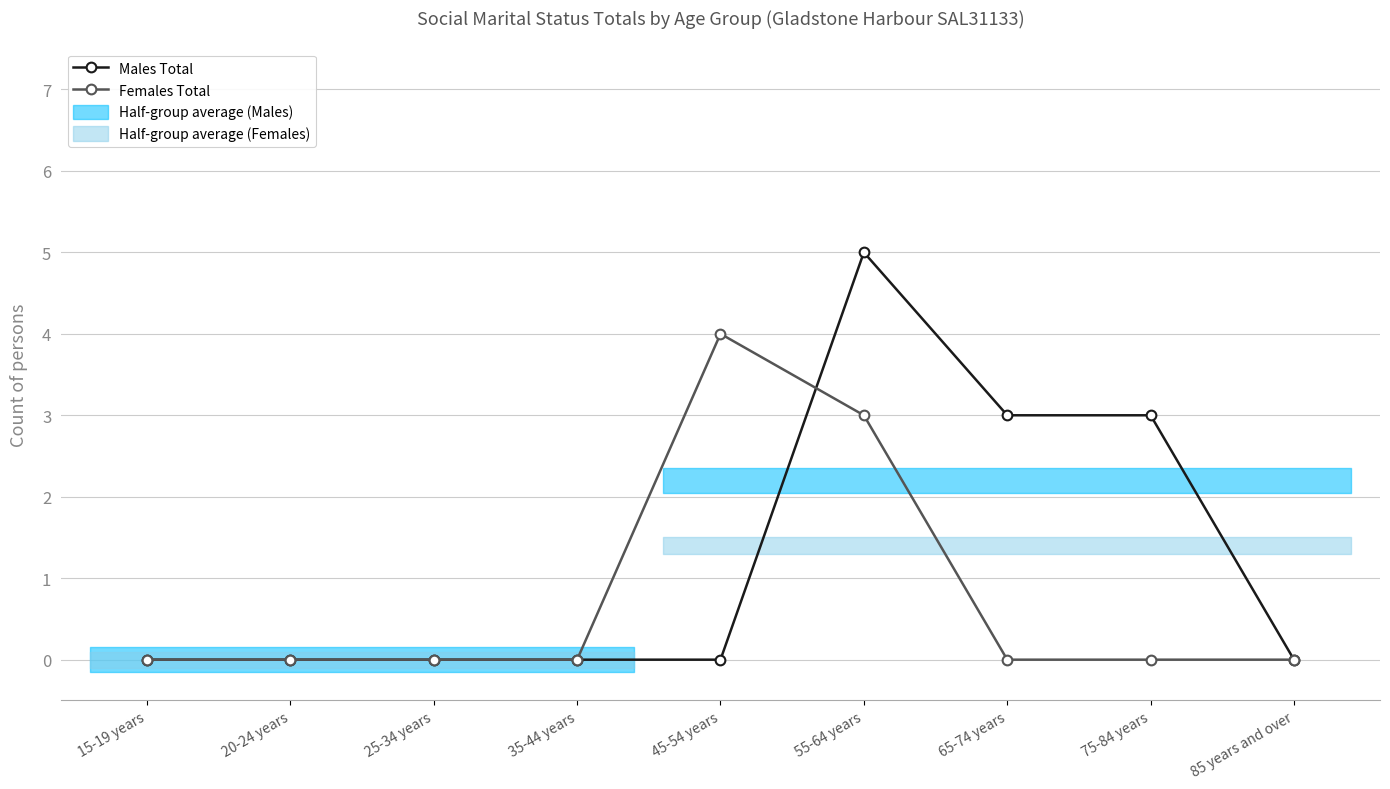

What is the maximum value for Females Total?

4